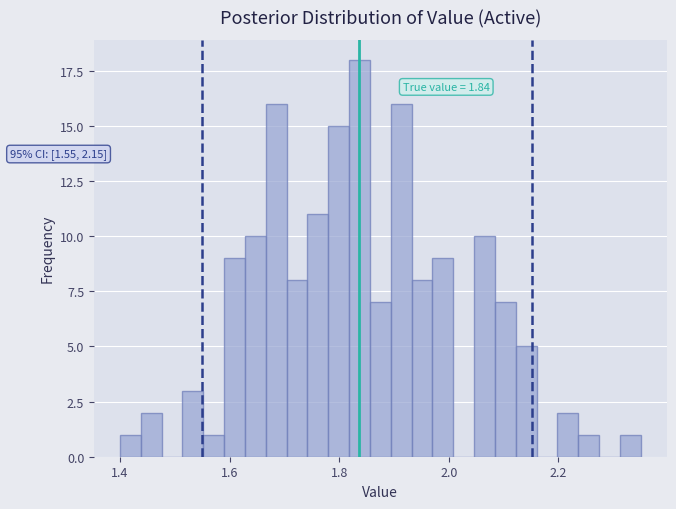

Read against the x-axis, roughly where is the centre of the tallest bar?

1.84